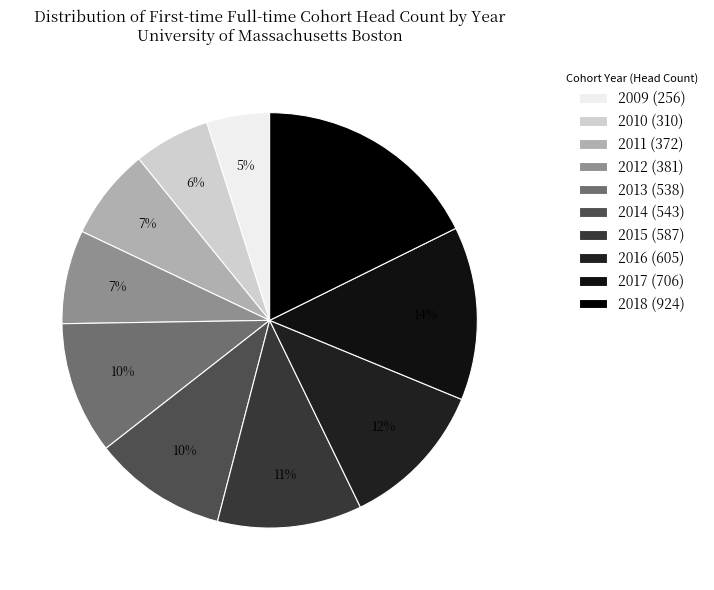

To the nearest percent, what percentage of the pie is 2015?

11%